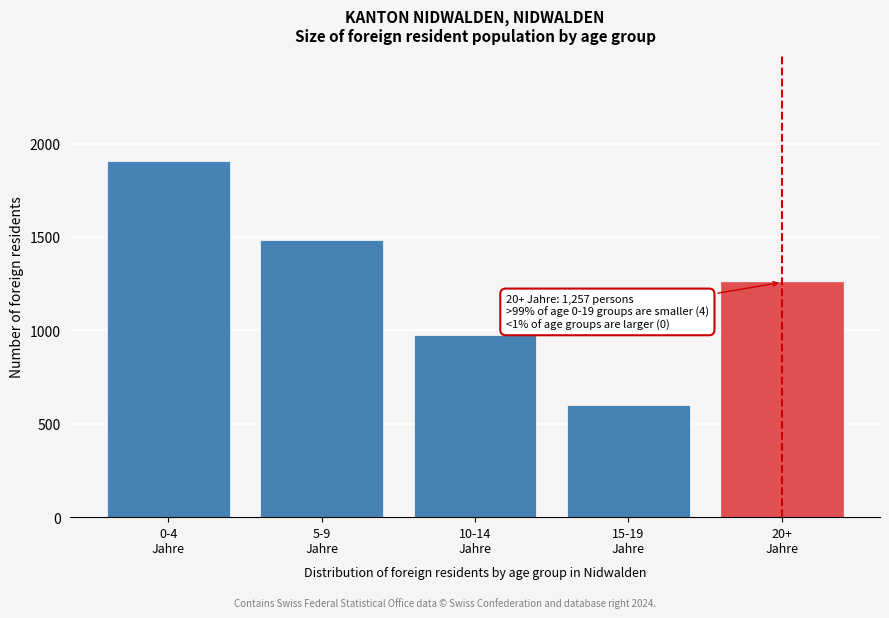

Reading left to right, what are all the values shown in this chart?

1905	1486	976	599	1257